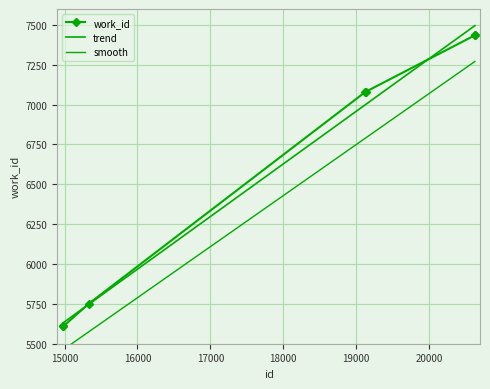

What is the value of the work_id point at the 6th from the left?

7434